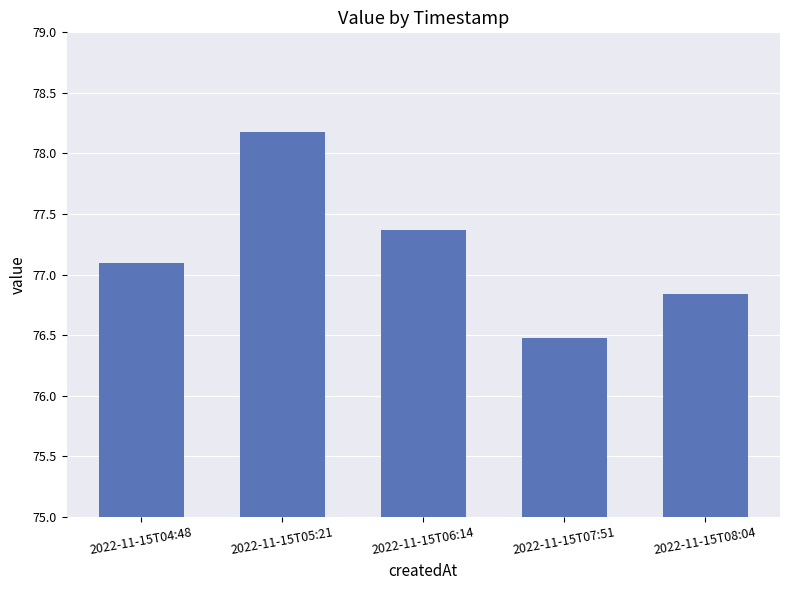

Count the number of data series in this chart.

1